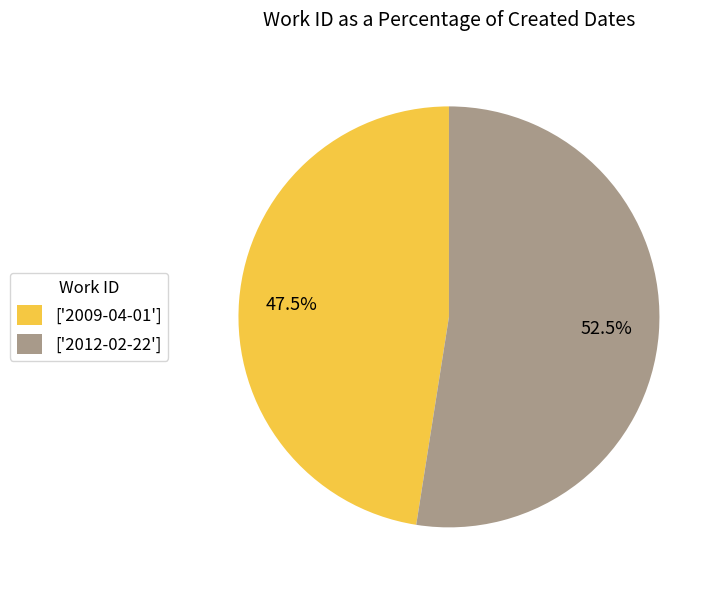

Which category has the smallest portion of the pie?

['2009-04-01']